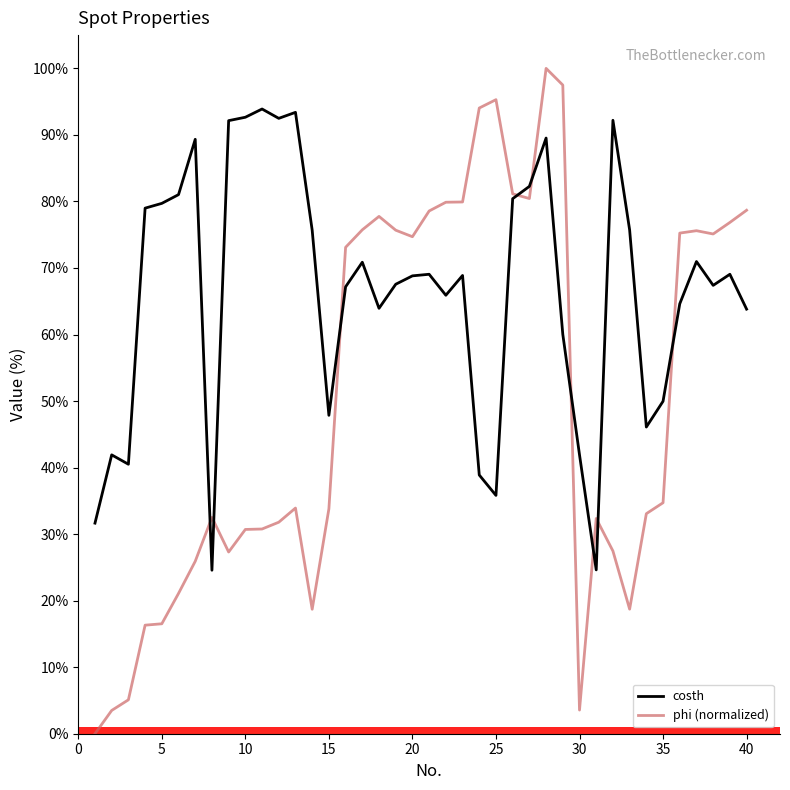

What is the minimum value for costh?

24.6